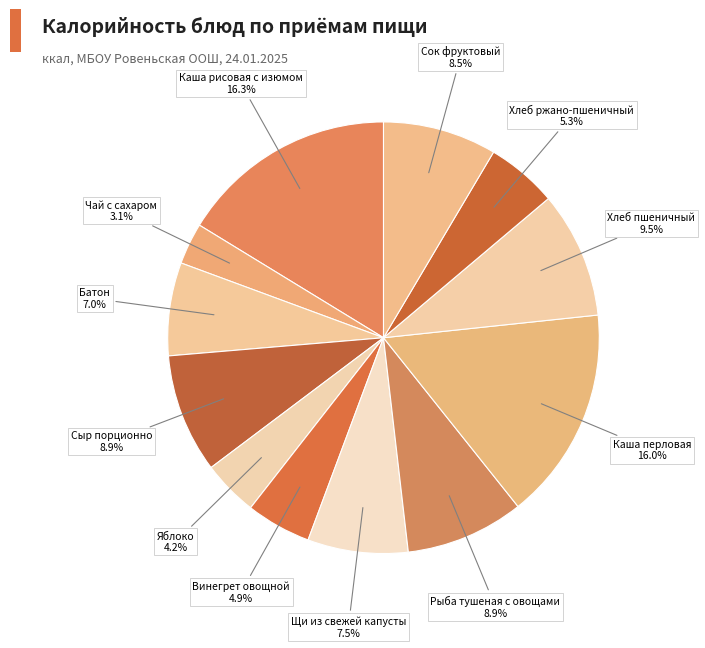

How many slices are in this pie chart?

12